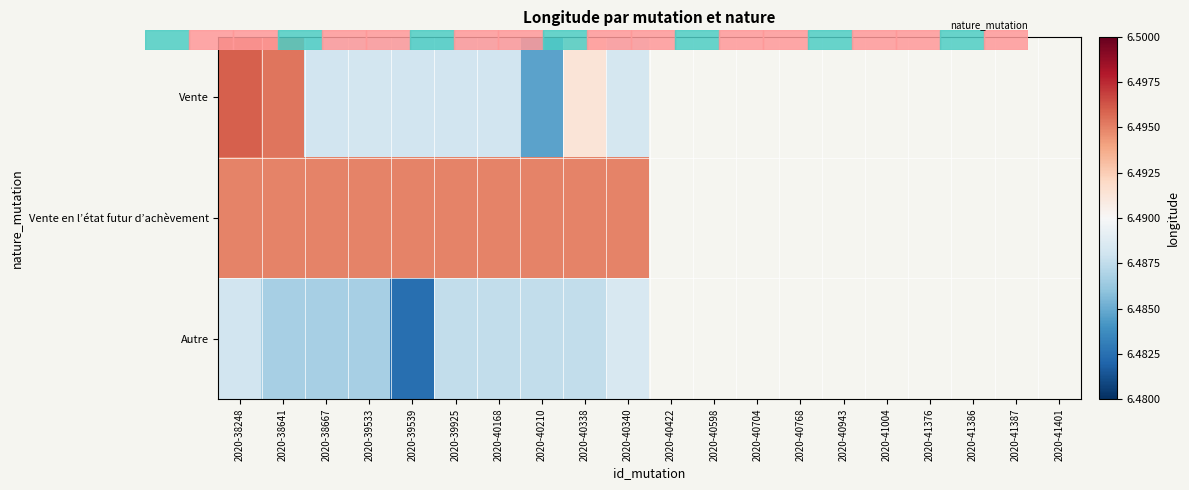

At 2020-40168, list the series in order from smallest to largest.

Autre, Vente, Vente en l’état futur d’achèvement